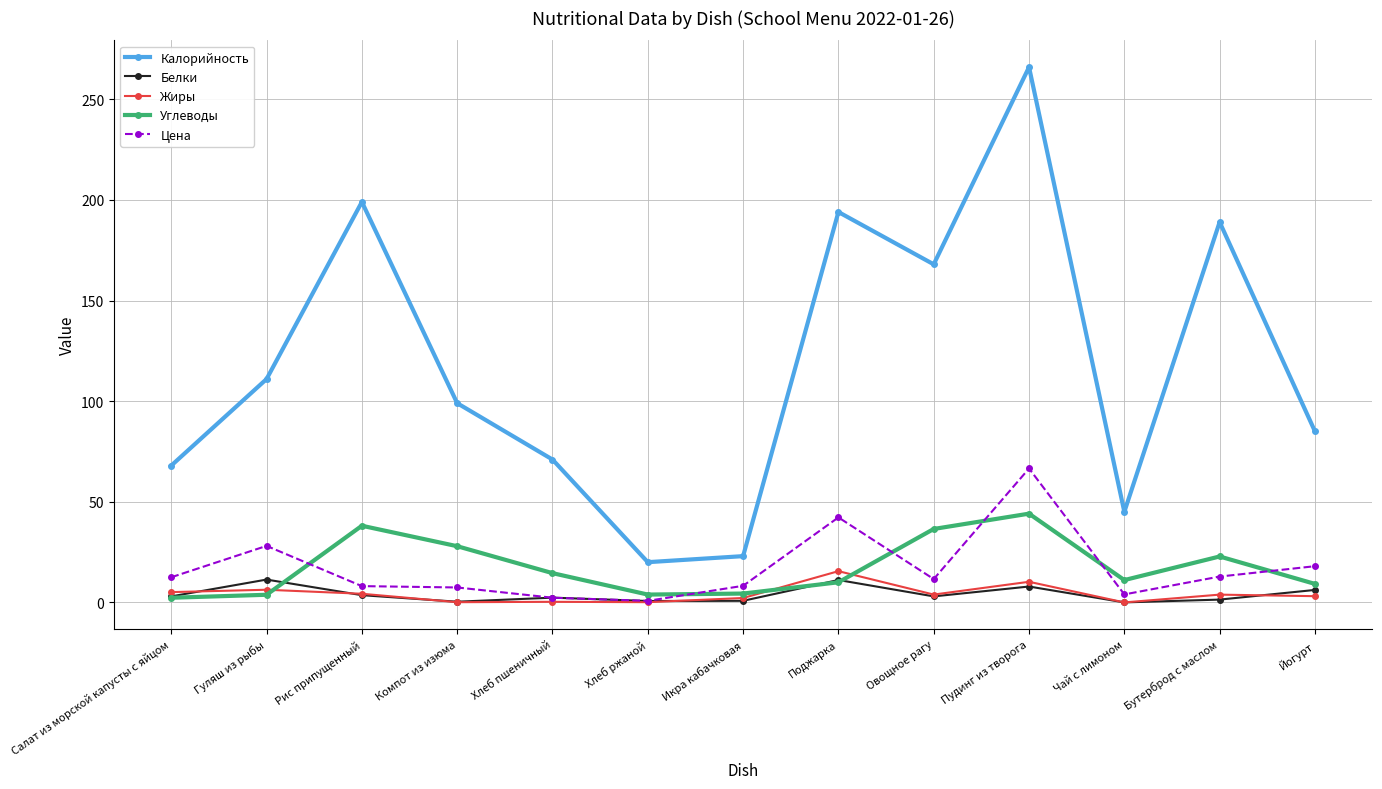

At how many categories does at least one series exceed 77?

8